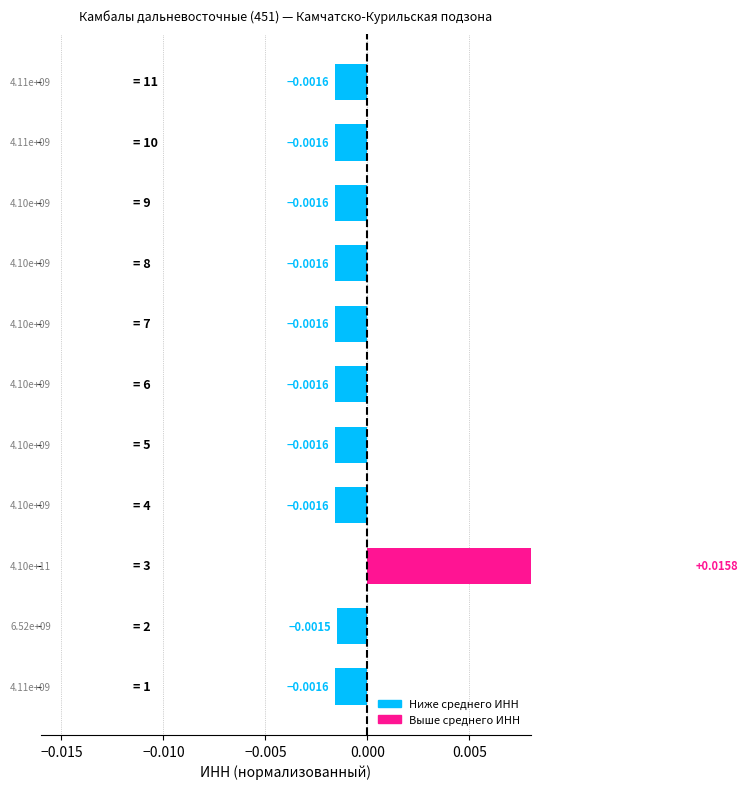

The chart shows a value of -0.0 at 10. True or false?

False